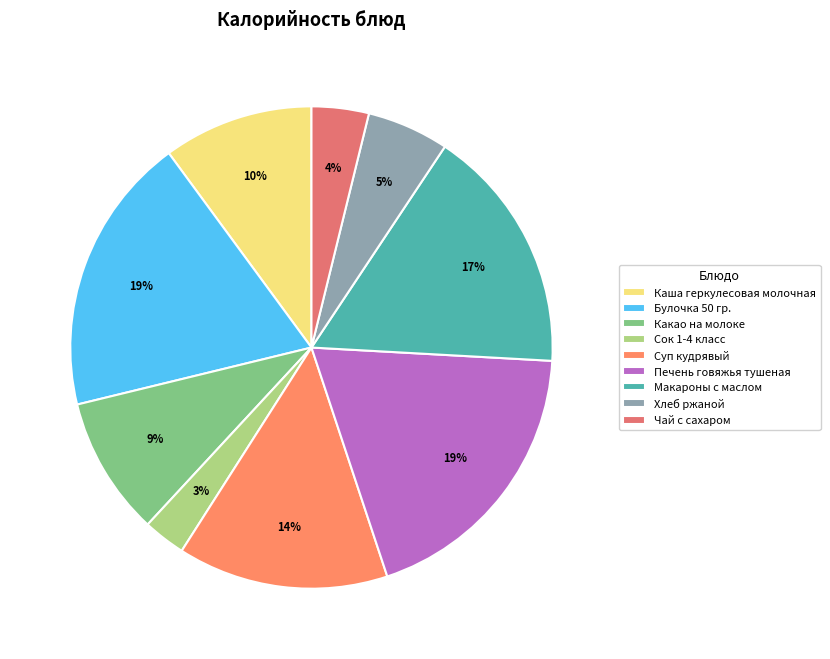

Is Булочка 50 гр. the majority of the pie?

No